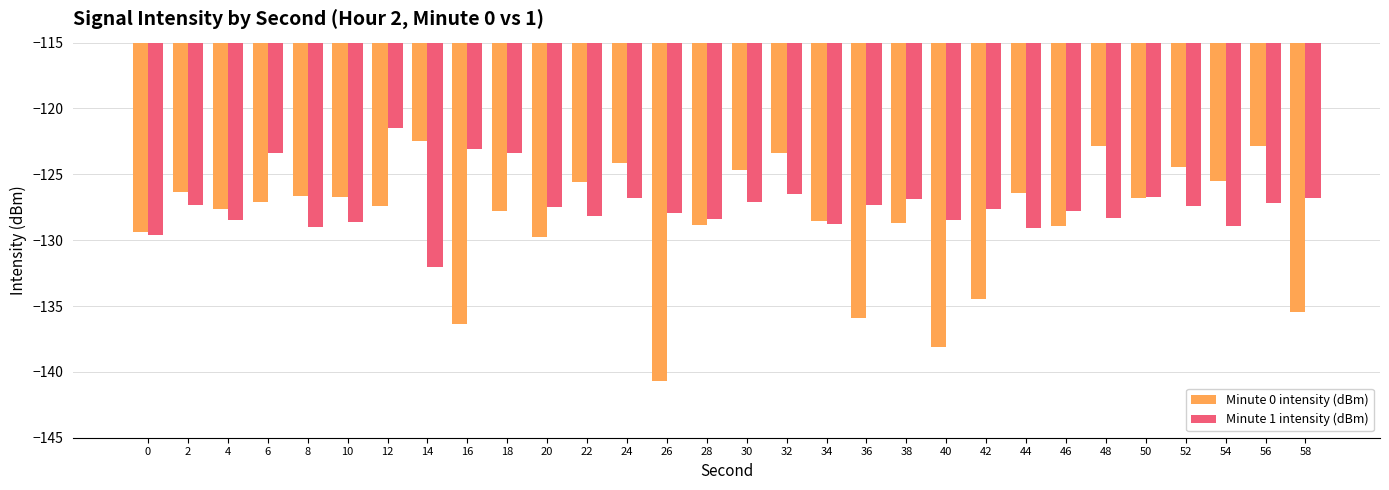

What is the minimum value for Minute 1 intensity (dBm)?

-132.0